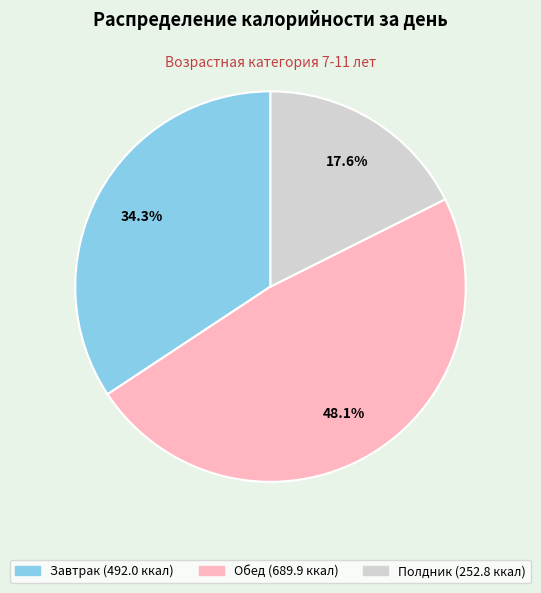

The Обед slice represents 48% of the pie. True or false?

True